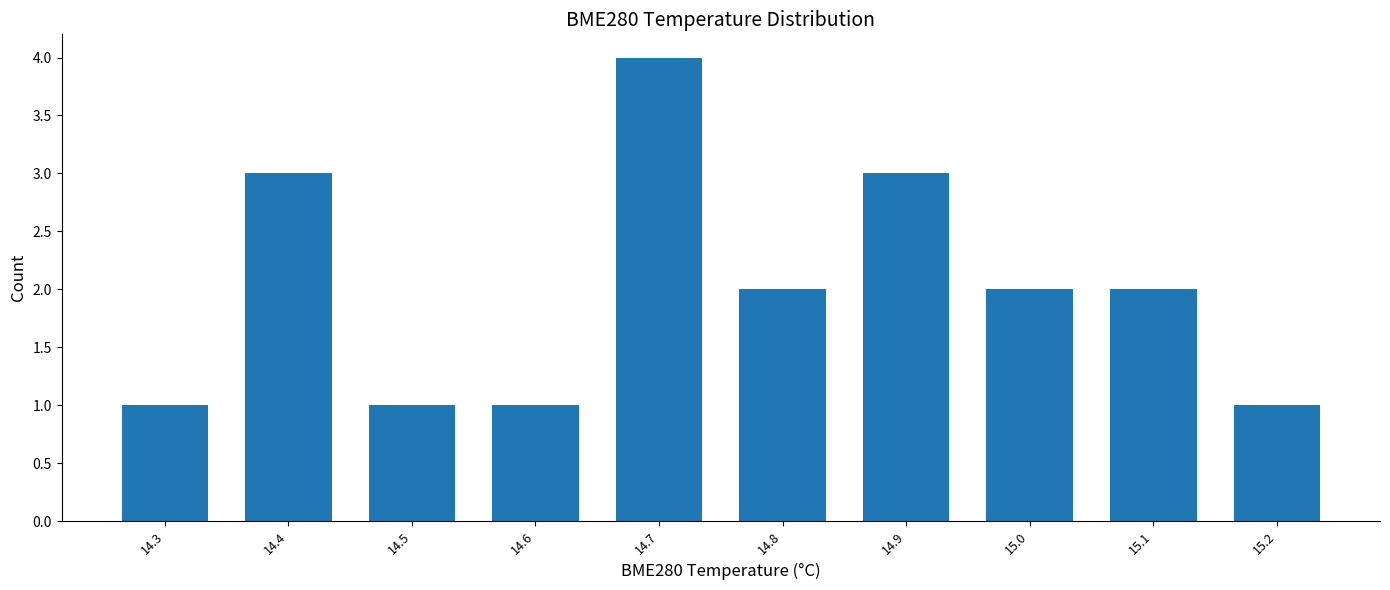

Is it true that the value at 15.1 is 2?

True